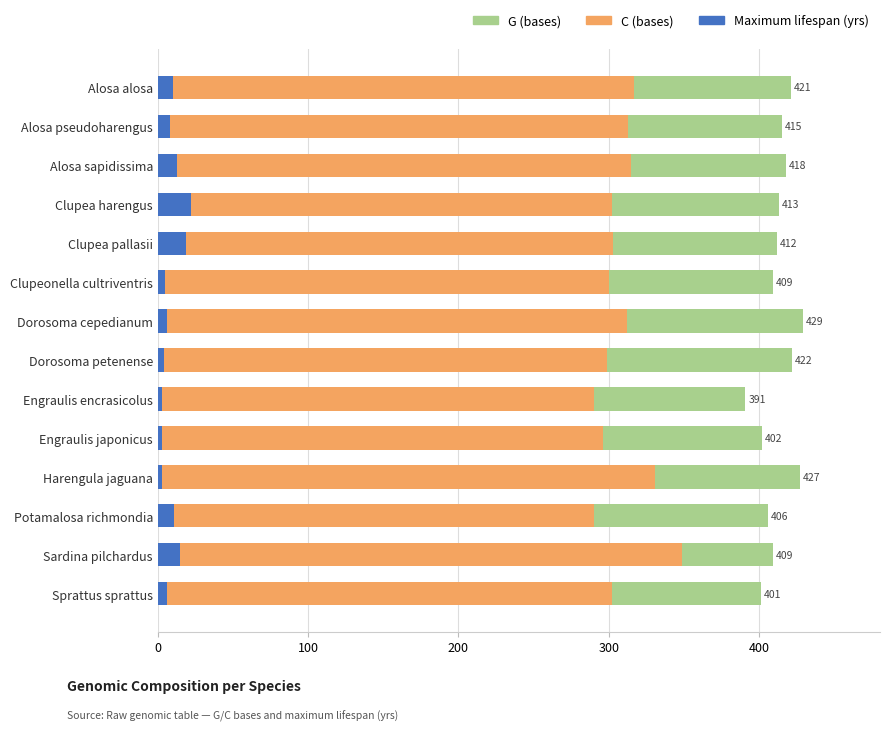

What position from the left is Engraulis japonicus?

10